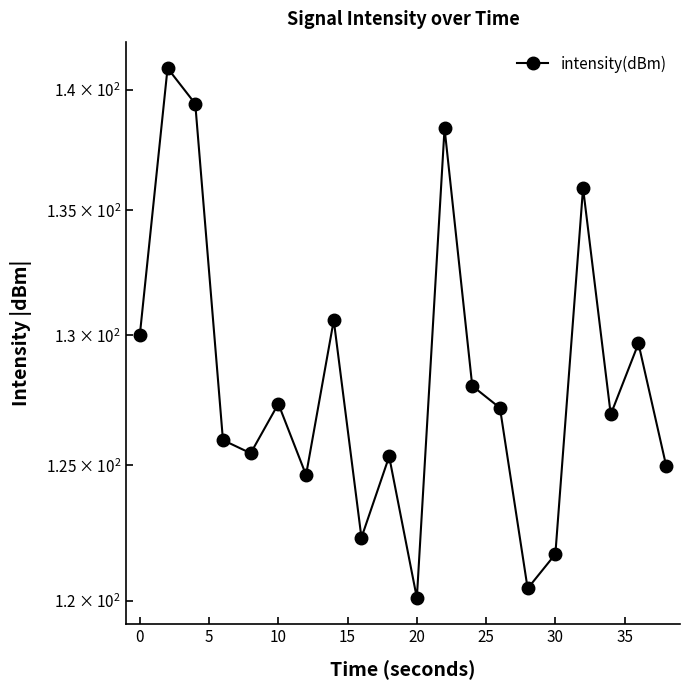

How many lines are shown in the chart?

1